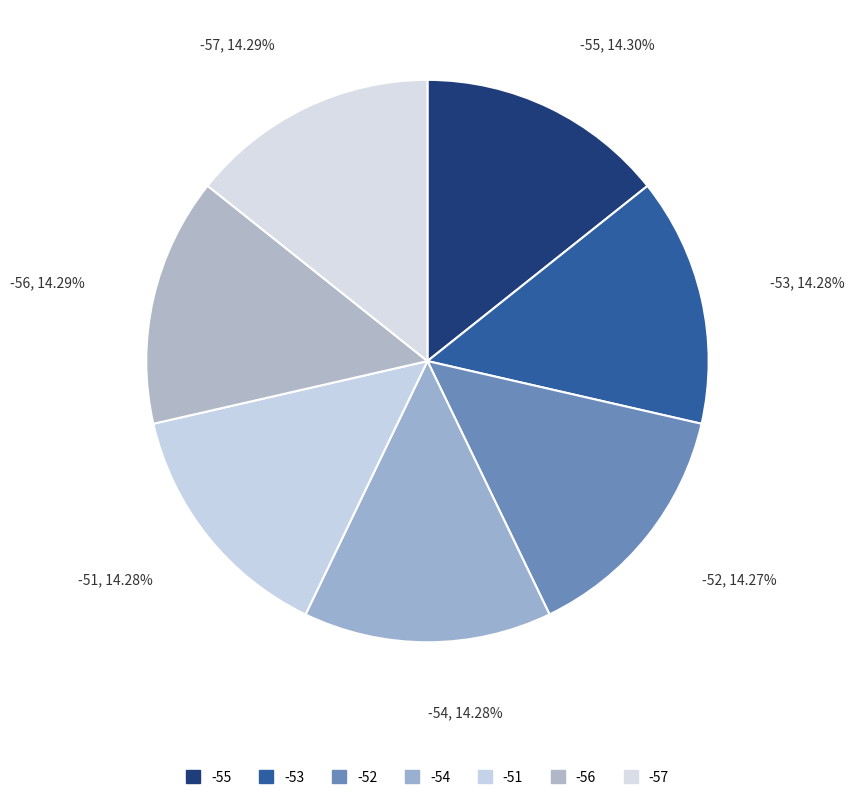

Does any single category account for the majority?

No